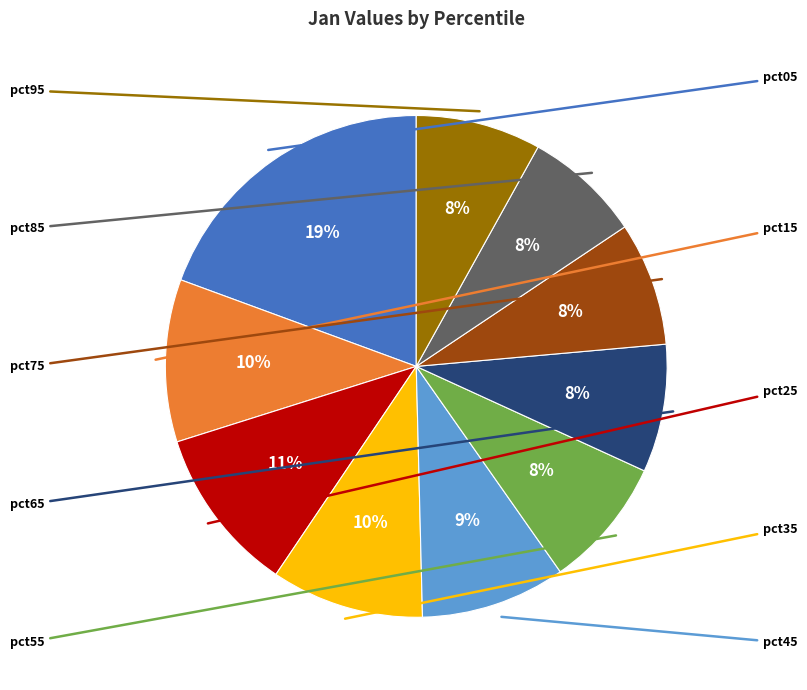

Is there a majority slice in this chart?

No